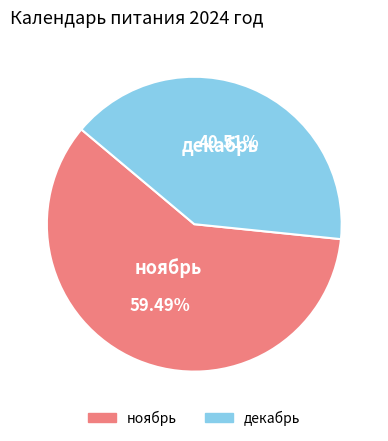

Which category accounts for the majority?

ноябрь